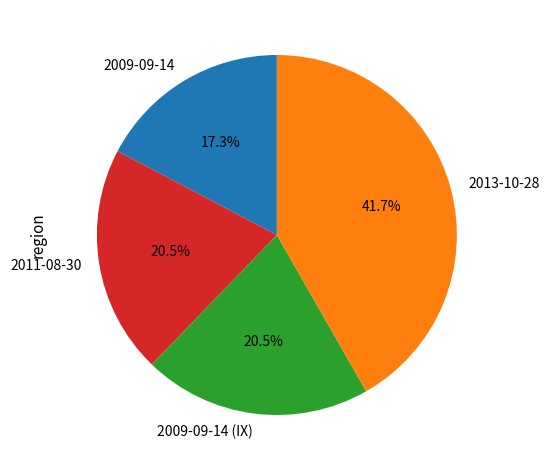

To the nearest percent, what percentage of the pie is 2009-09-14?

17%